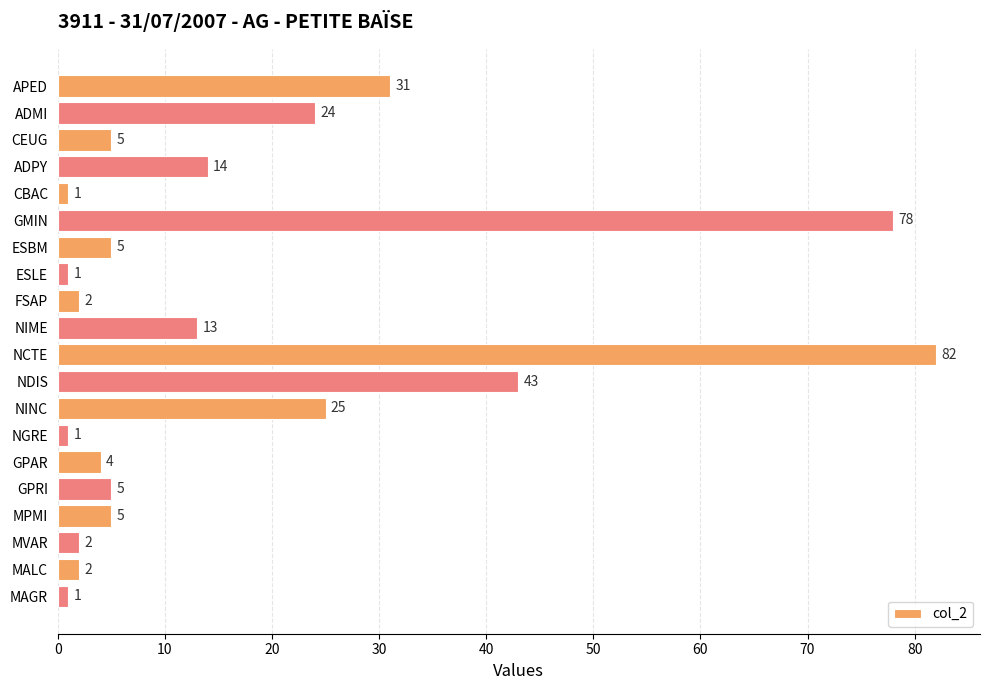

What is the average value?

17